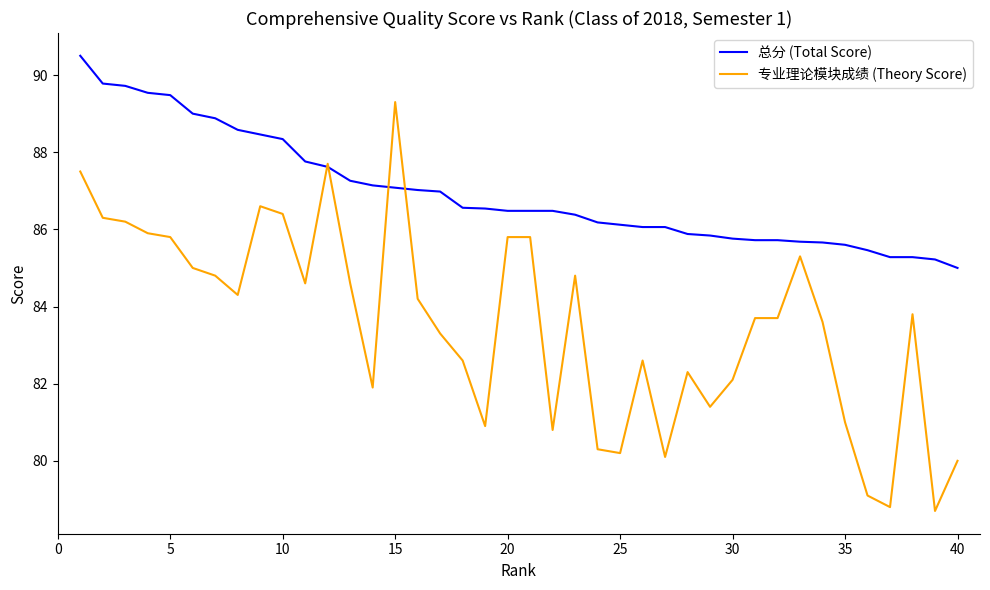

What is the maximum value for 总分 (Total Score)?

90.5